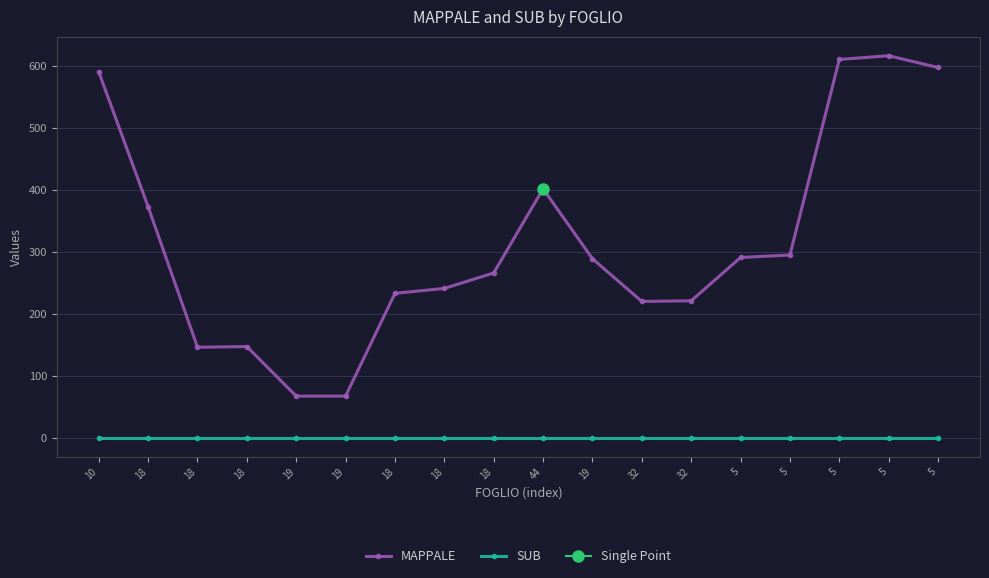

True or false: SUB and MAPPALE cross at least once.

False